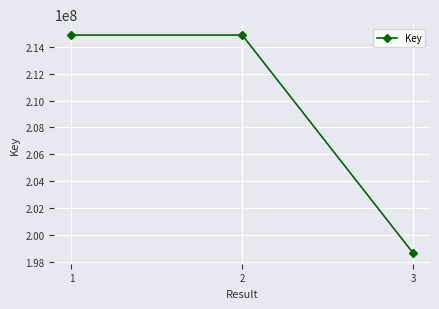

What is the value of the 3rd point from the left?

198700871